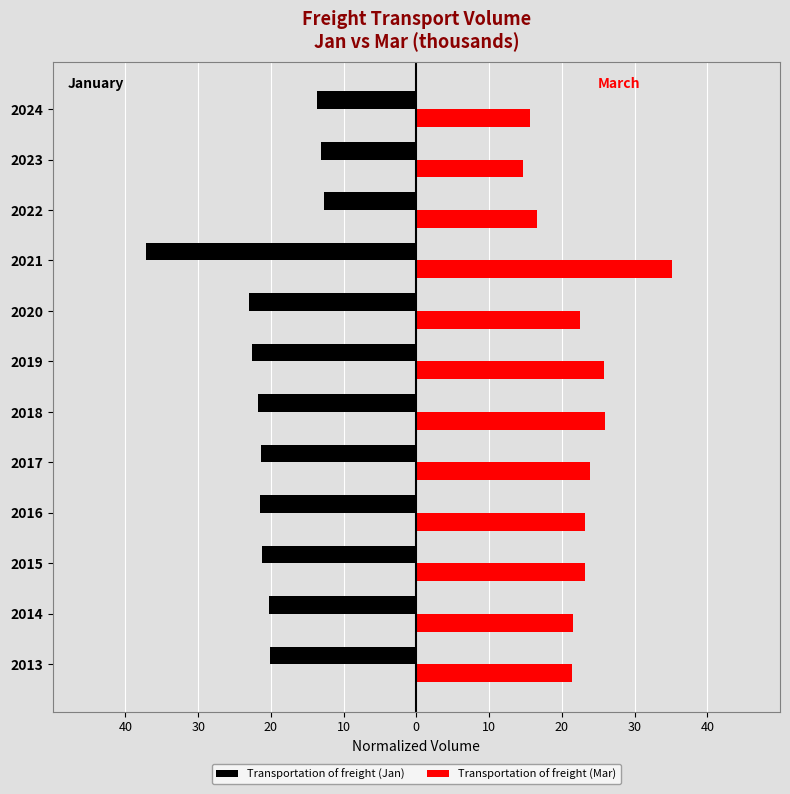

Reading right to left, list all the values displayed in this chart.

Transportation of freight (Jan): -13.7	-13.1	-12.8	-37.2	-23.1	-22.6	-21.8	-21.4	-21.6	-21.2	-20.2	-20.2
Transportation of freight (Mar): 15.7	14.6	16.6	35.2	22.5	25.8	26.0	23.8	23.2	23.1	21.5	21.4